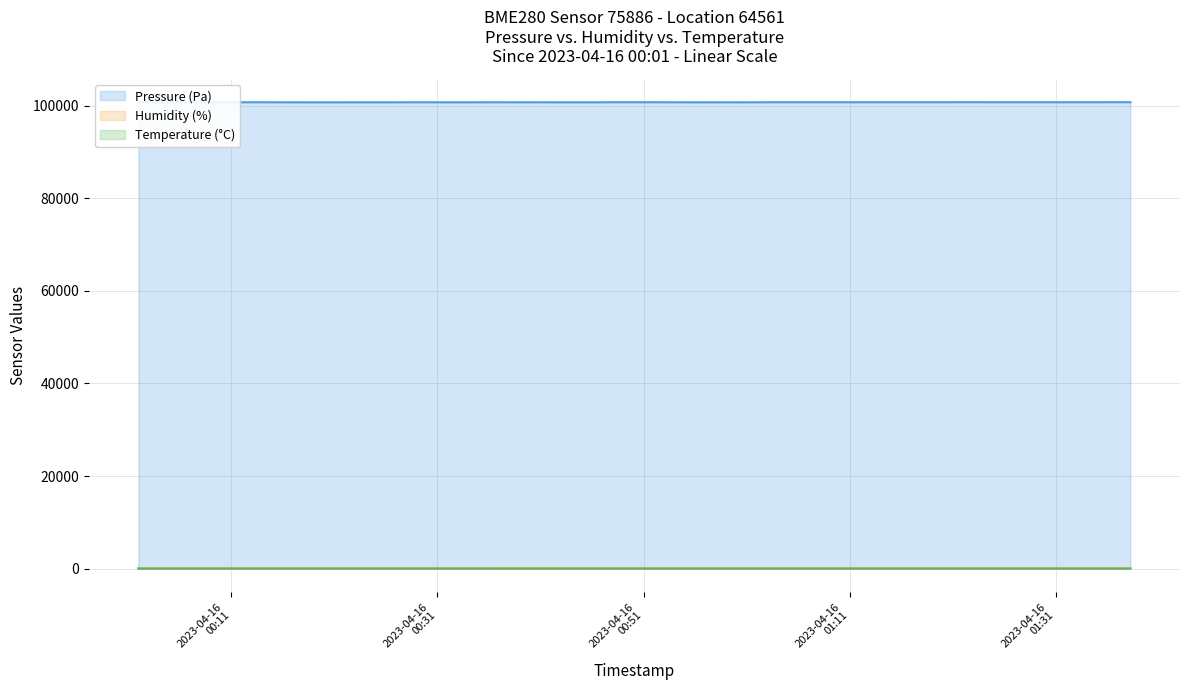

Is it true that Humidity (%) equals 76.4 at 2023-04-16T01:23:18?

True